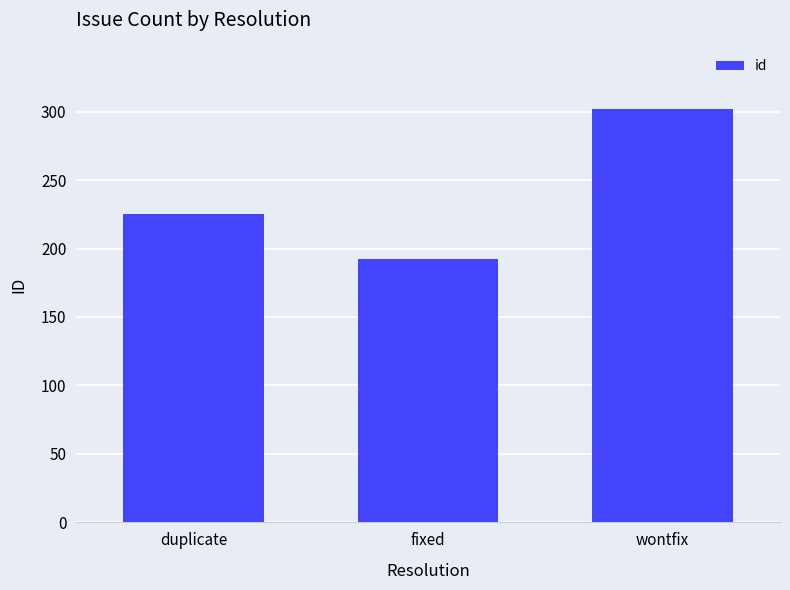

What is the label of the 1st bar from the right?

wontfix